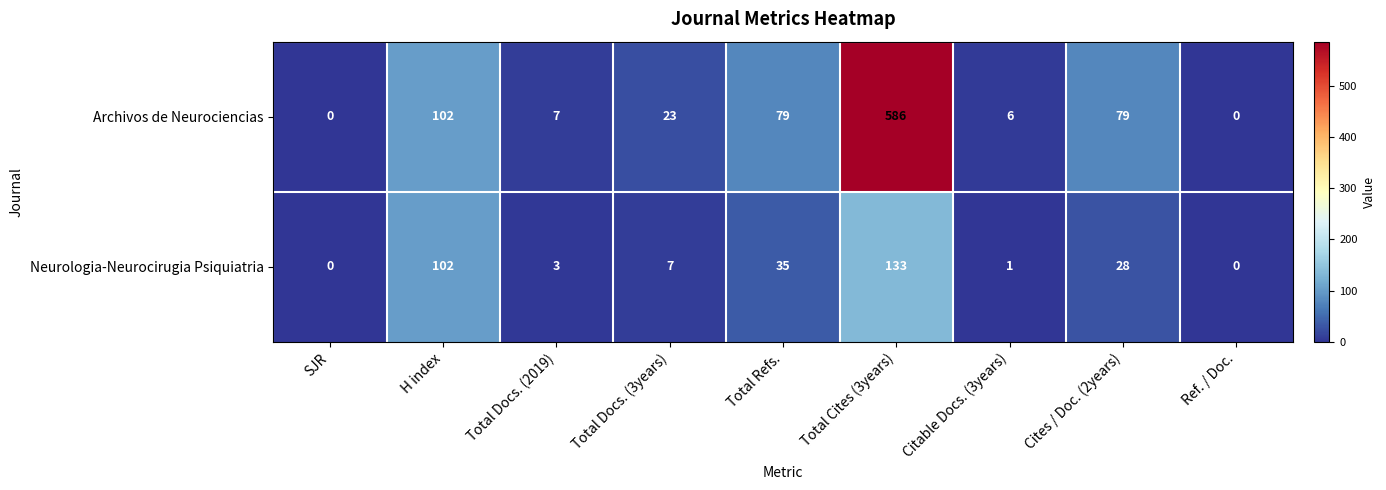

Rank the series by their maximum value, from lowest to highest.

Neurologia-Neurocirugia Psiquiatria, Archivos de Neurociencias